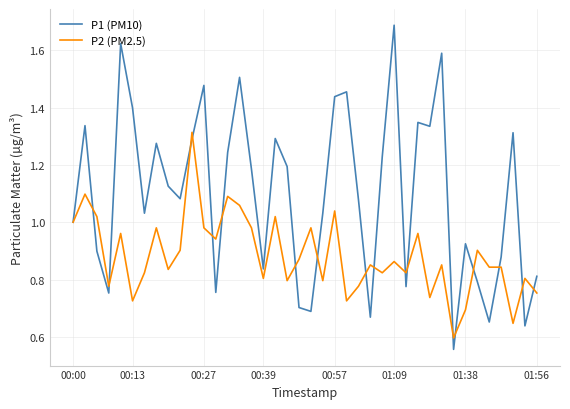

Which series has the largest range (max minus min)?

P1 (PM10)